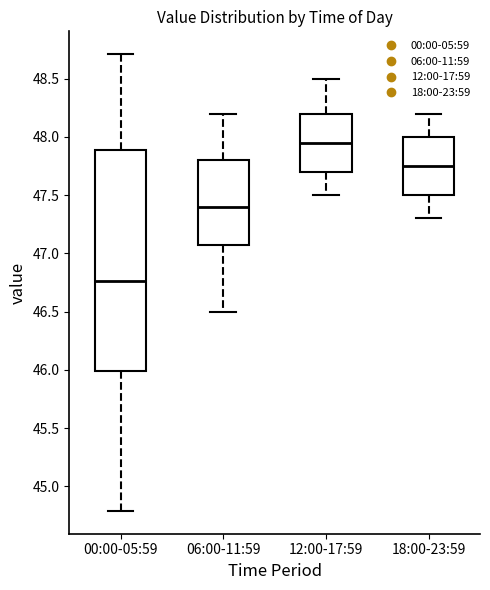

Which box's median line is the lowest?

00:00-05:59